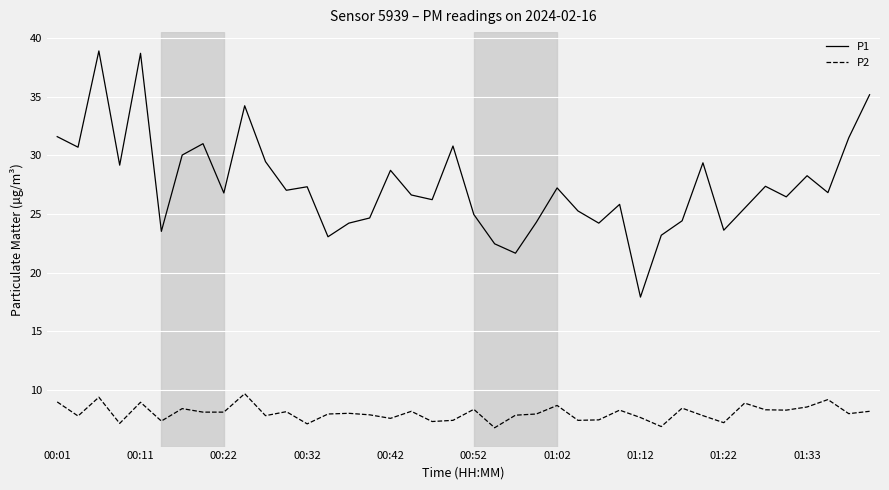

What is the greatest value displayed?

38.9